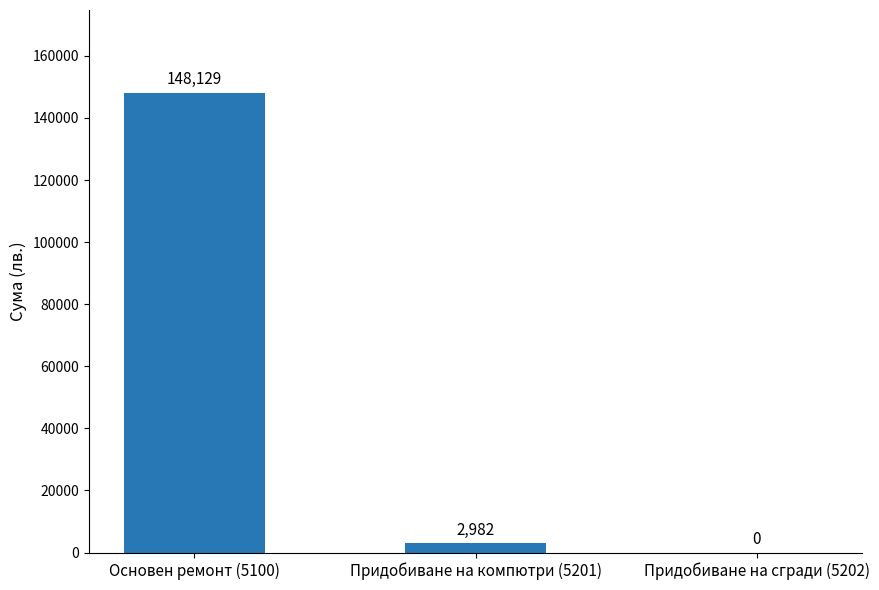

Reading left to right, list all the values displayed in this chart.

148129	2982	0